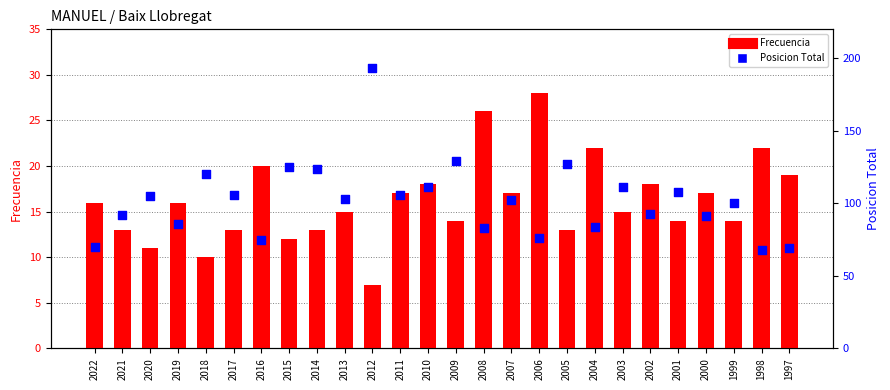

What is the total value across all series at 1999?

114